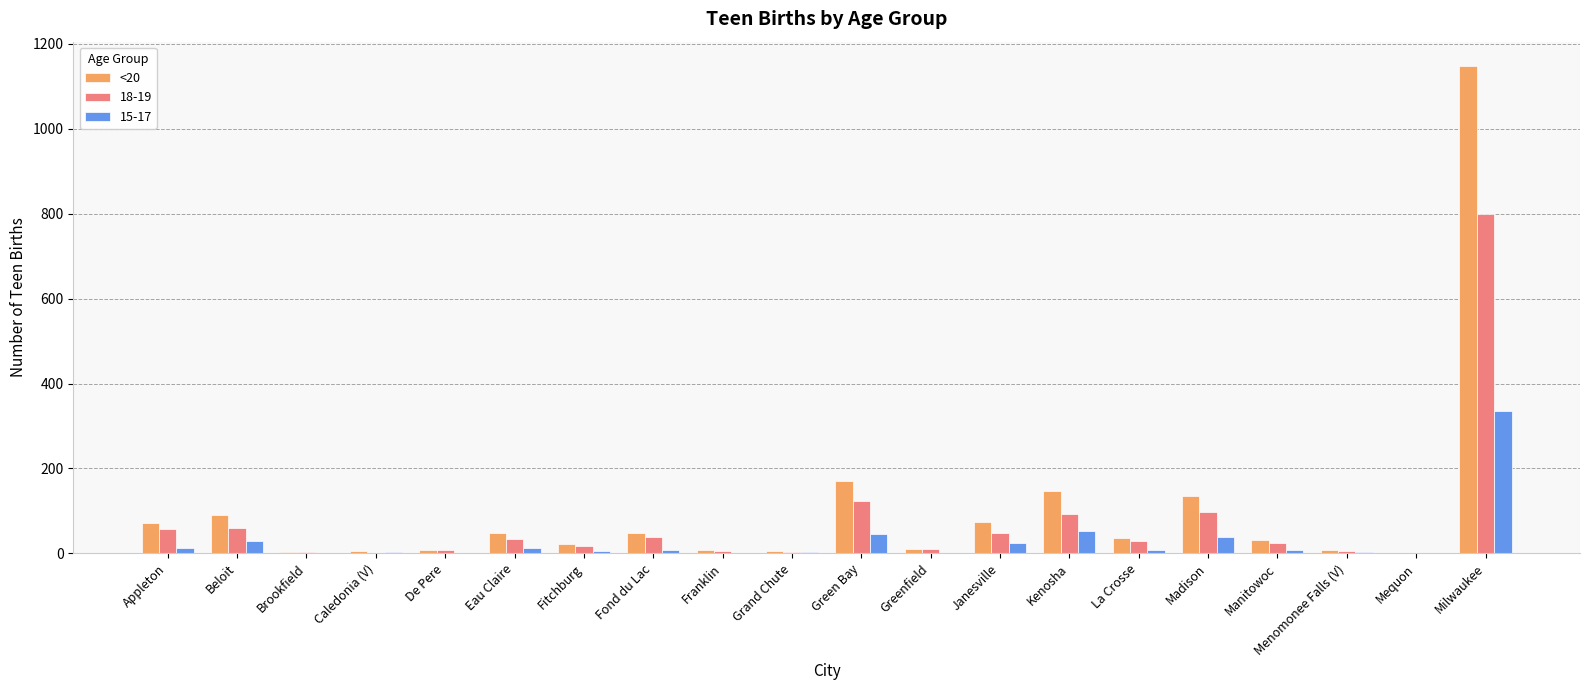

Which category has the highest value in the <20 series?

Milwaukee